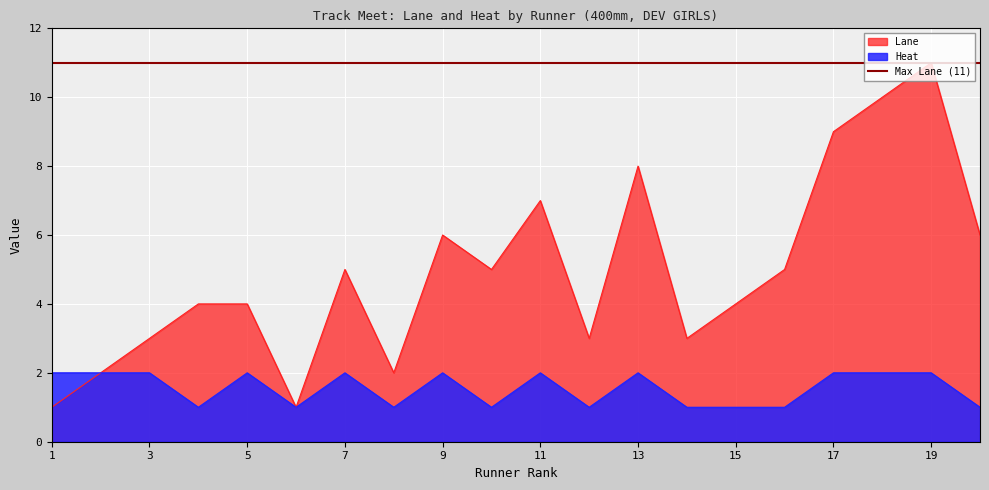

What are all the series names shown in the legend?

Lane, Heat